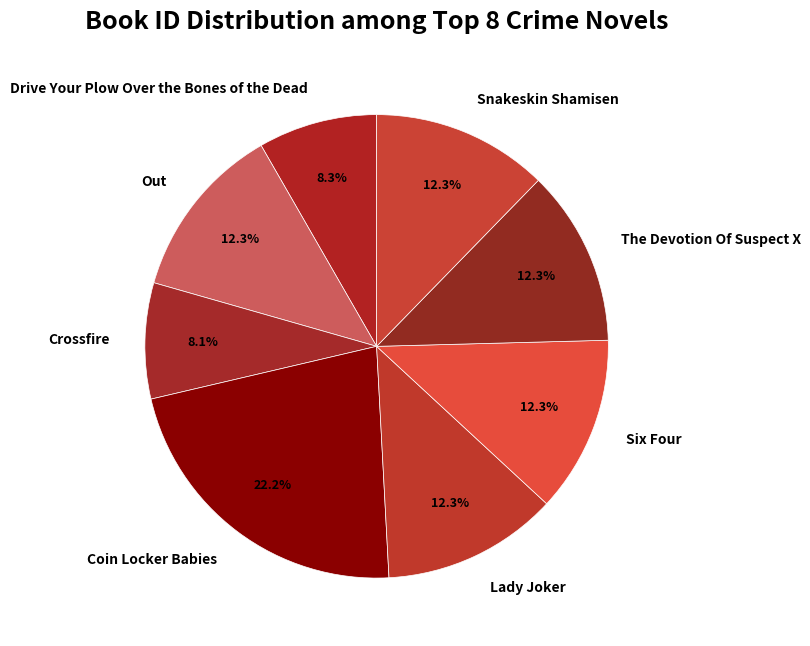

To the nearest percent, what percentage of the pie is Six Four?

12%